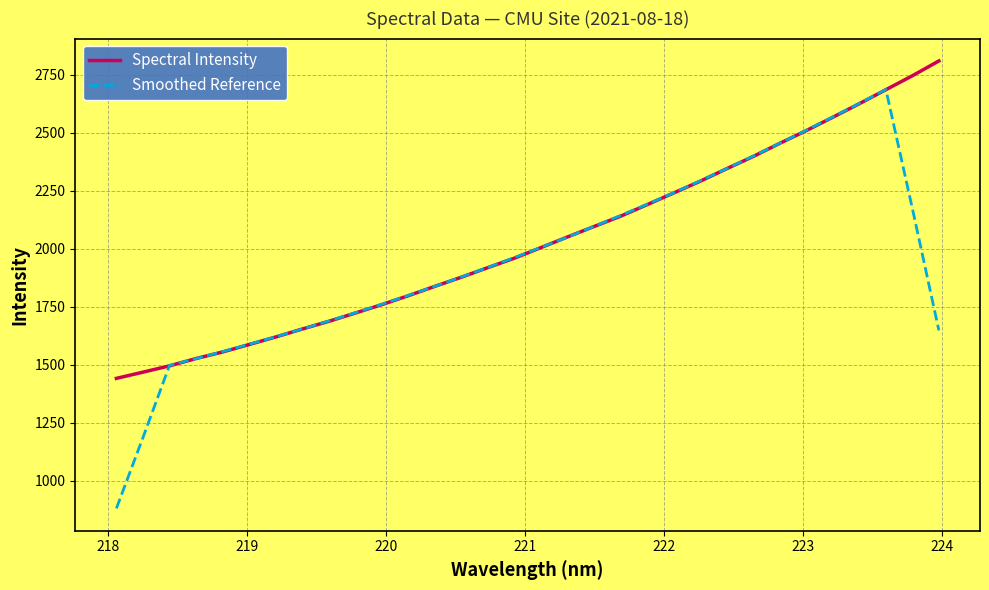

Rank the series by their maximum value, from lowest to highest.

Smoothed Reference, Spectral Intensity